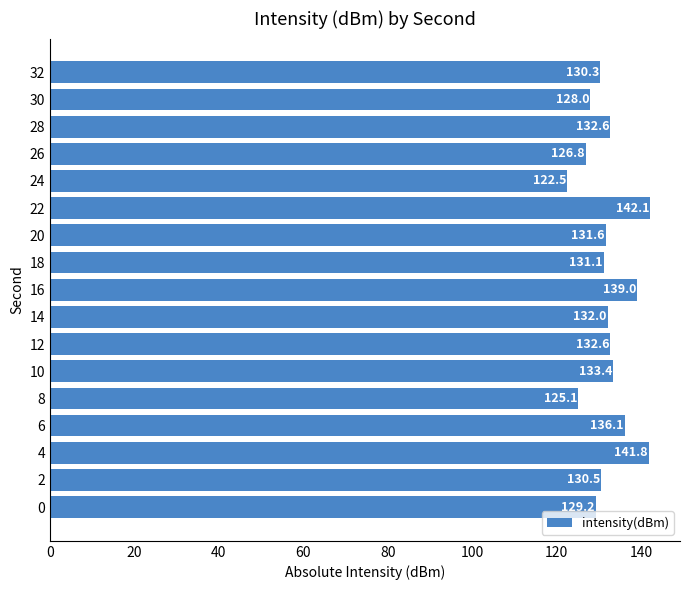

Which has a higher value, 18 or 16?

16